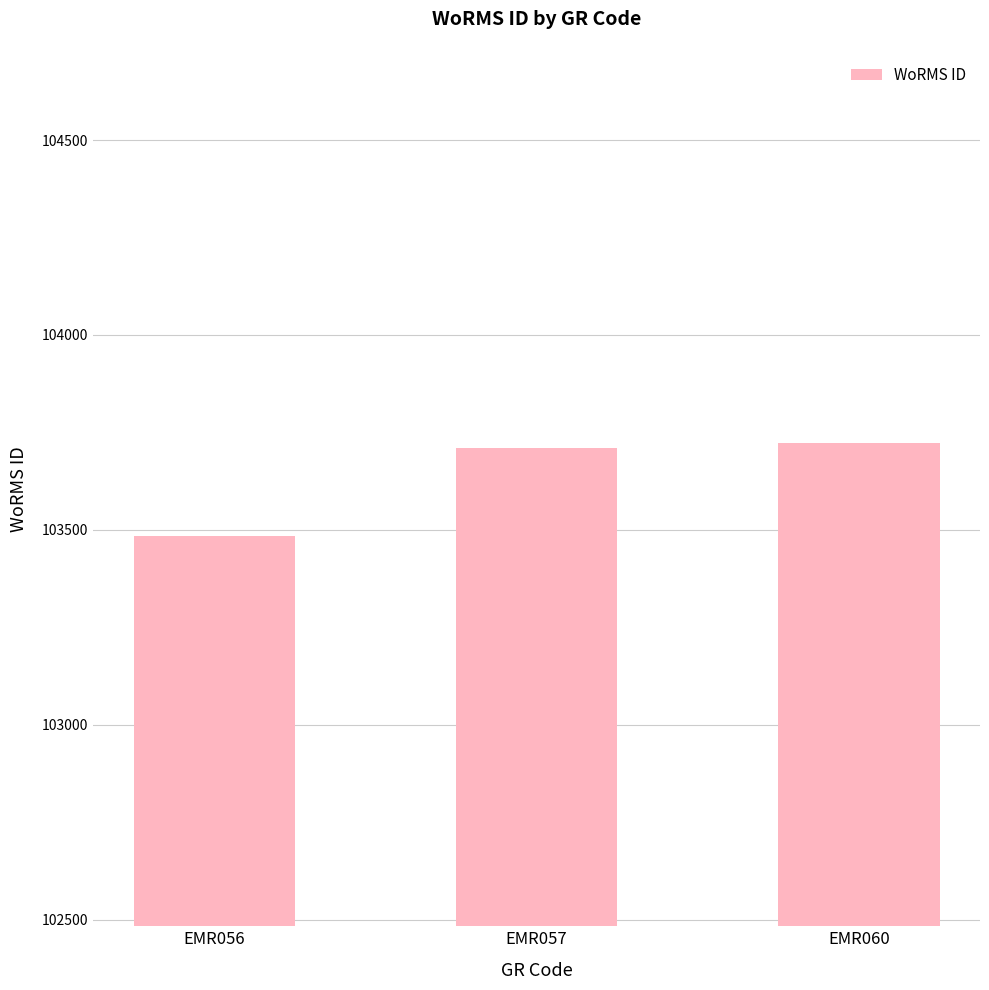

At which label is the value closest to 103603?

EMR057